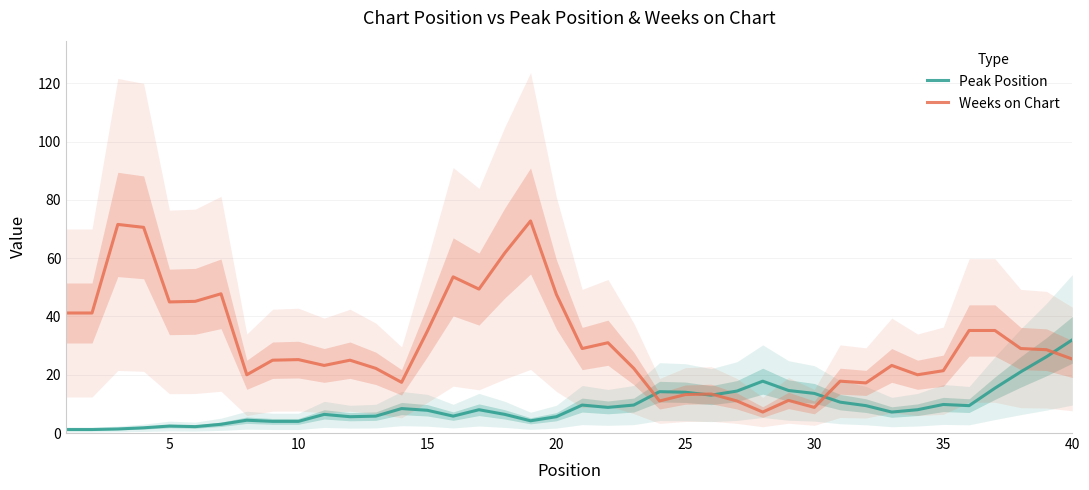

Is it true that Peak Position equals 7.3 at 30?

False